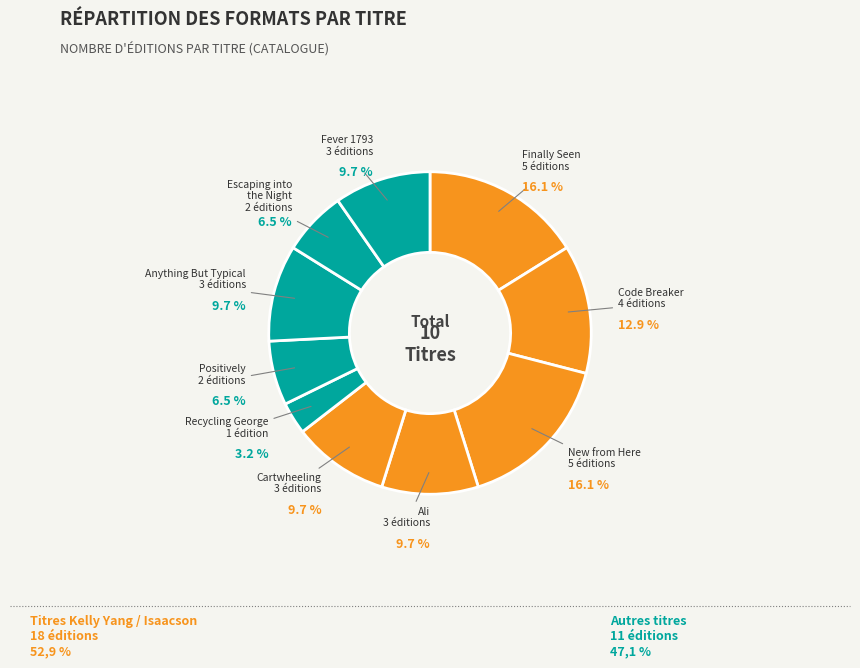

Count the number of slices in the pie.

10